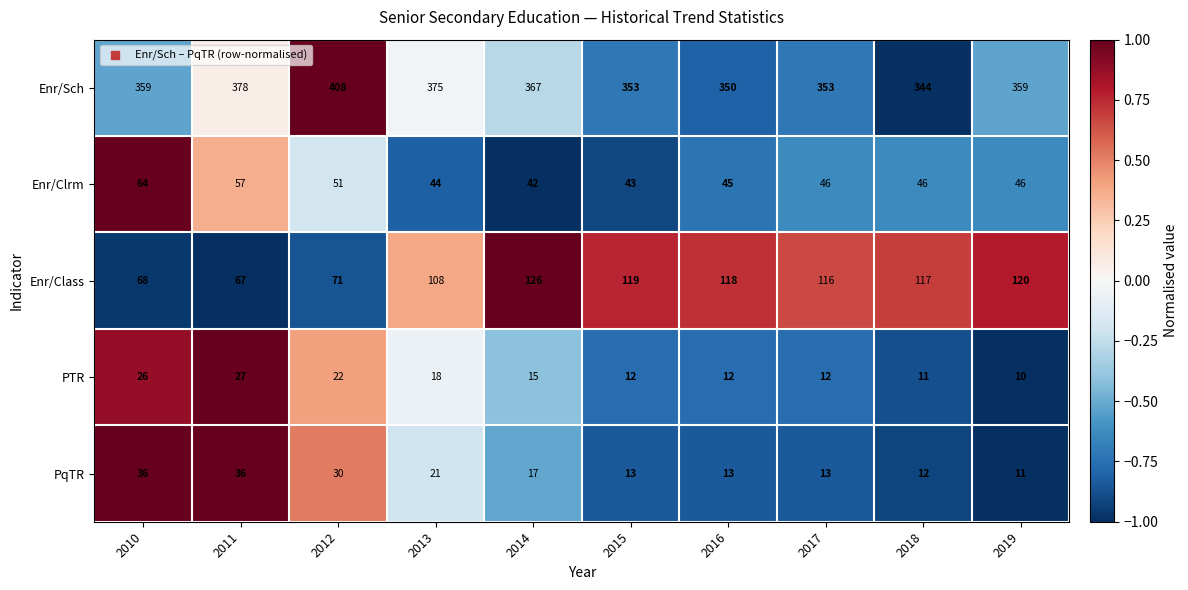

What is the difference between the maximum and minimum values in the PTR series?

17